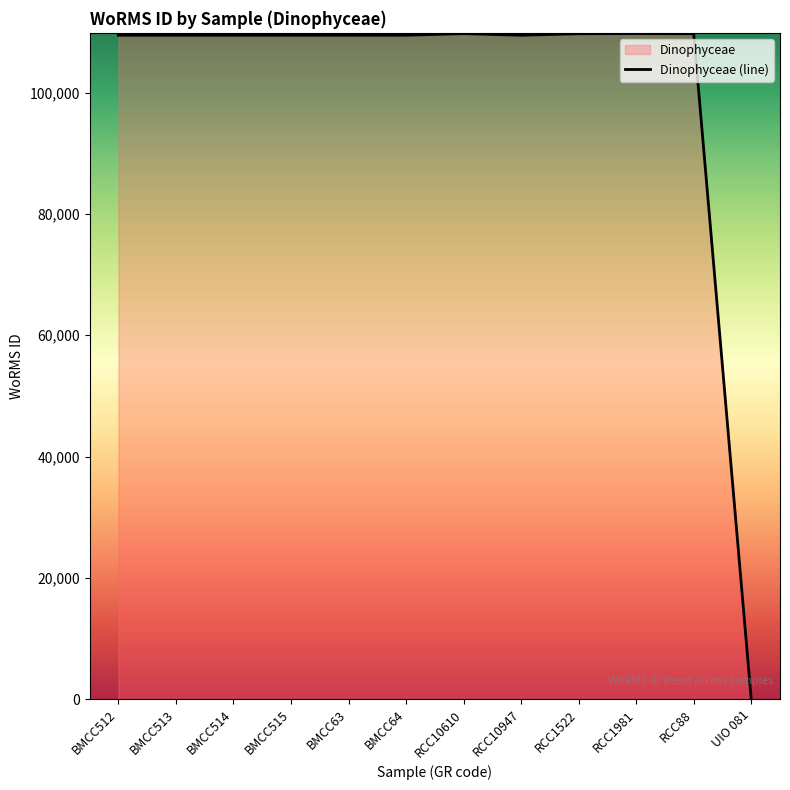

What is the difference between the values at BMCC63 and RCC10610?

270